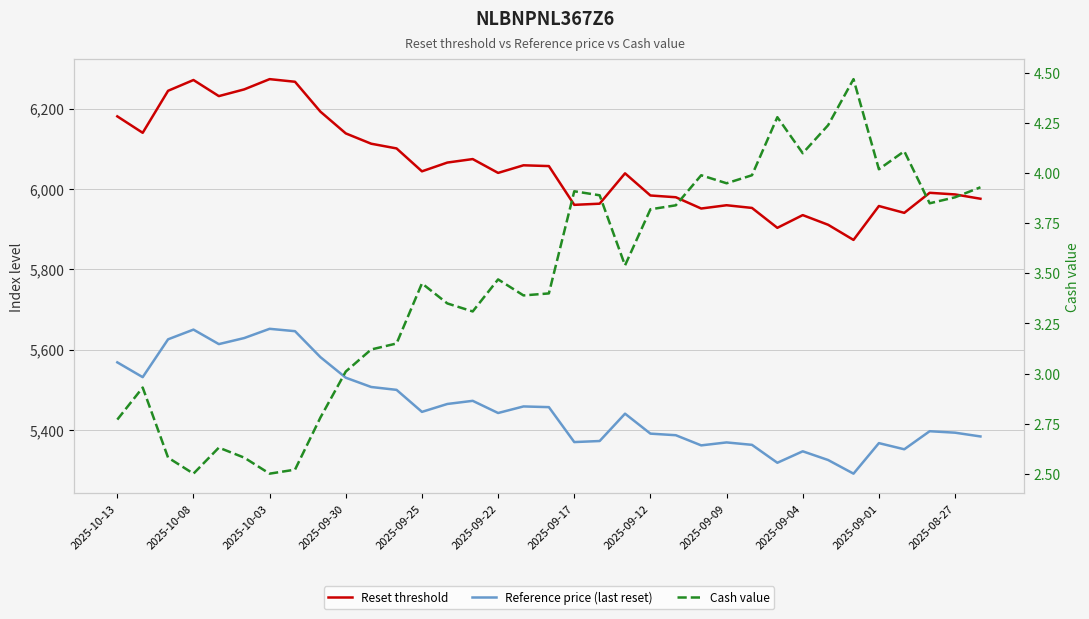

Which series has the largest range (max minus min)?

Reset threshold